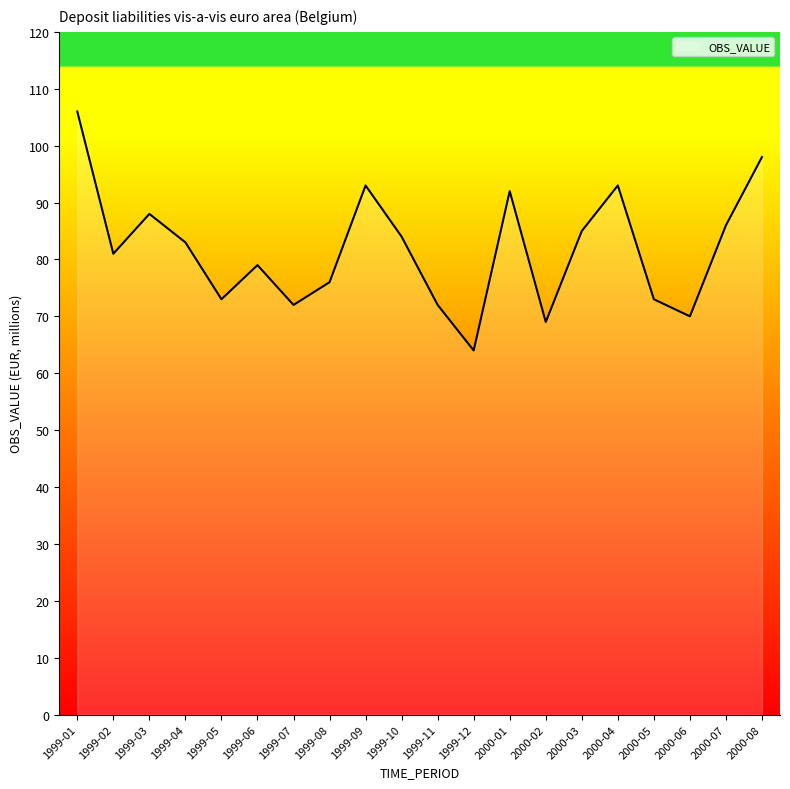

True or false: the data shows 81 at 1999-02.

True